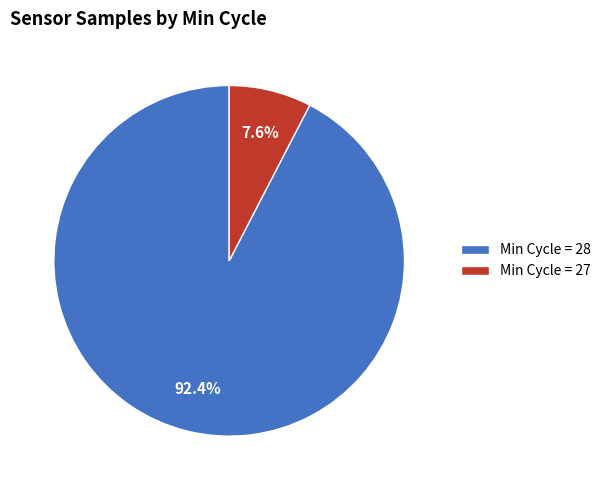

Which has a higher value, Min Cycle = 27 or Min Cycle = 28?

Min Cycle = 28